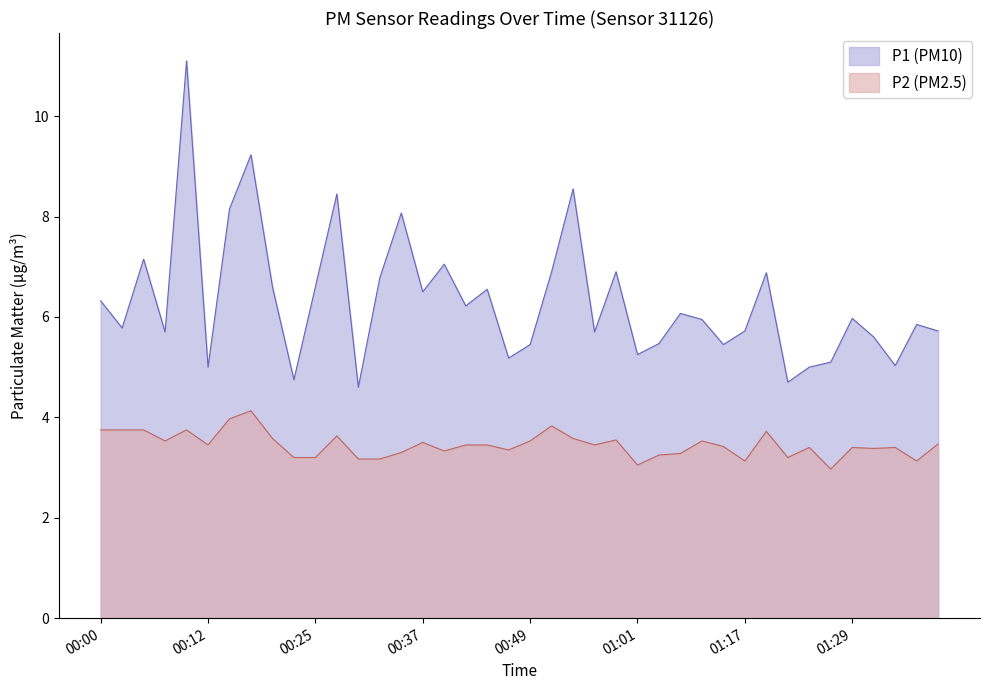

True or false: P1 and P2 cross at least once.

False